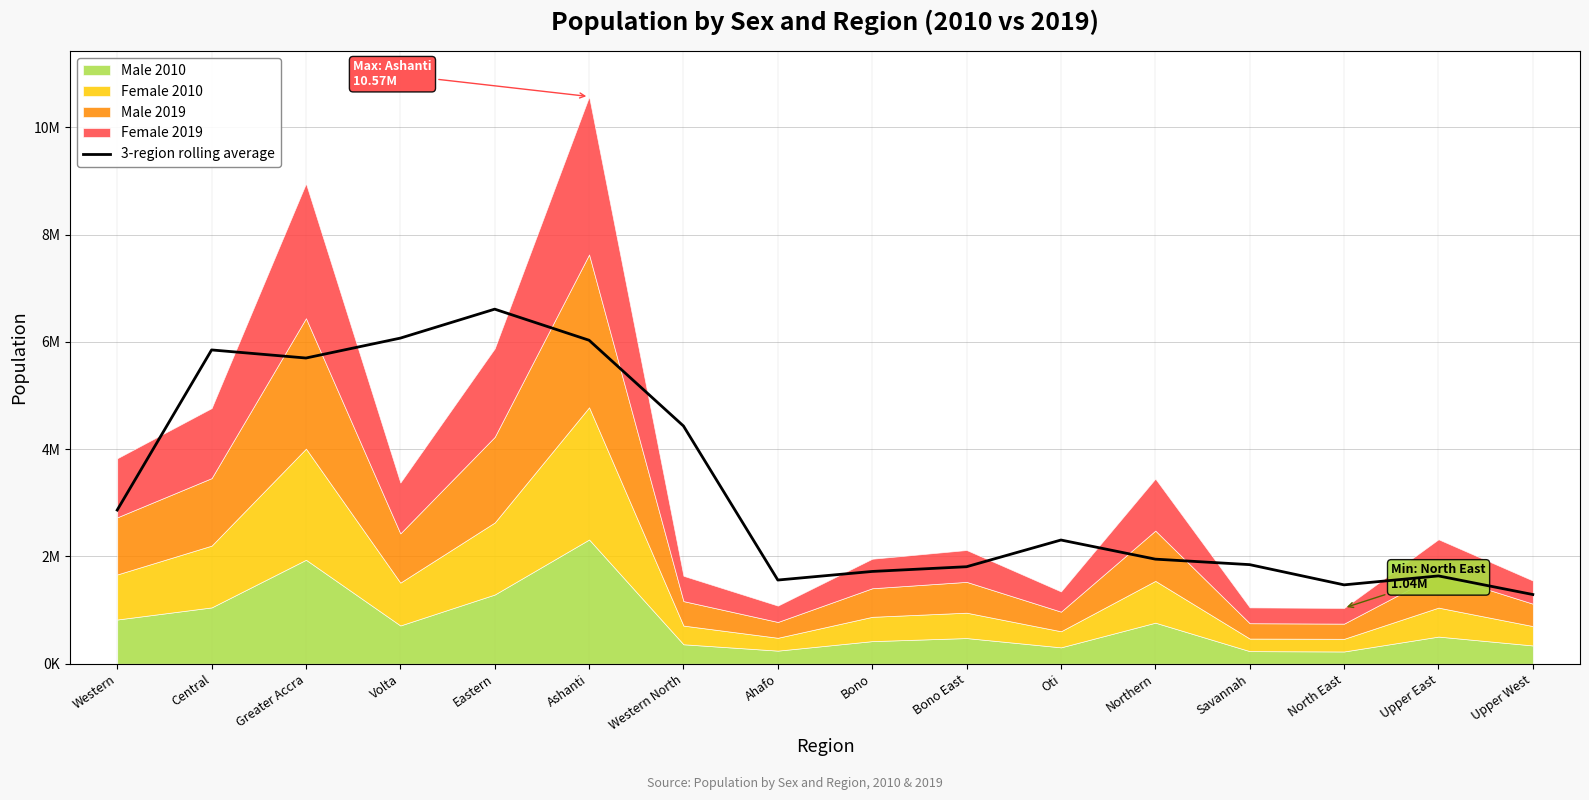

What is the difference between the maximum and minimum values?

5318986.3